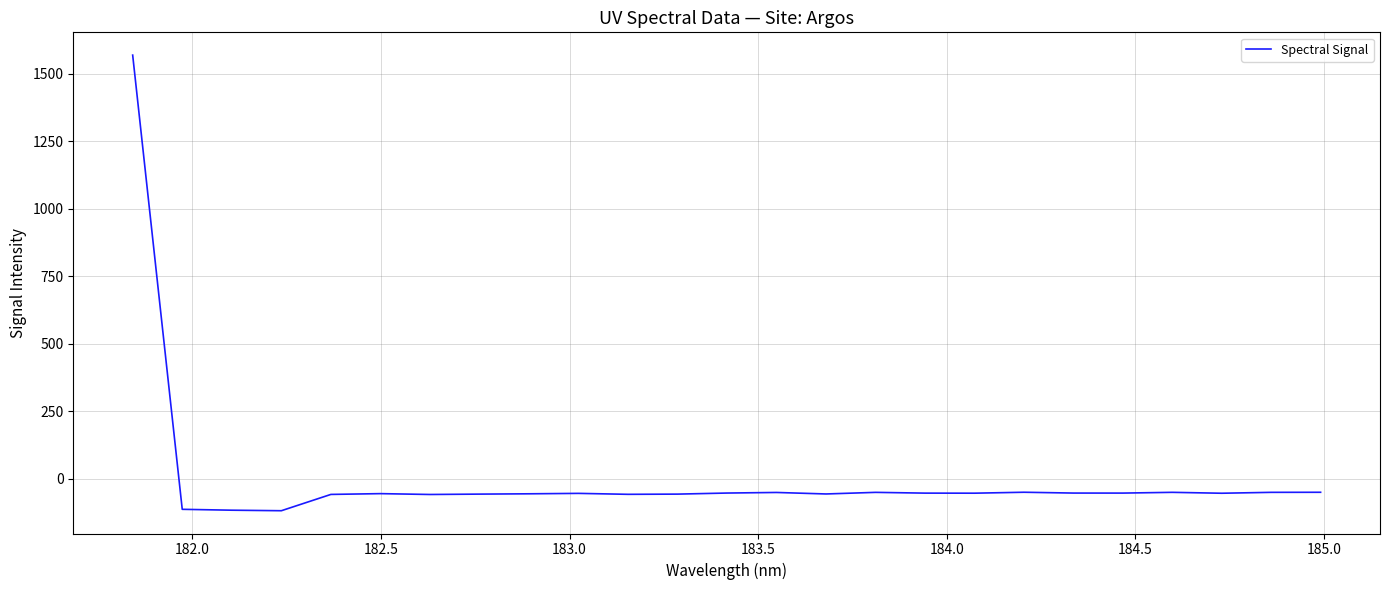

How many lines are shown in the chart?

1